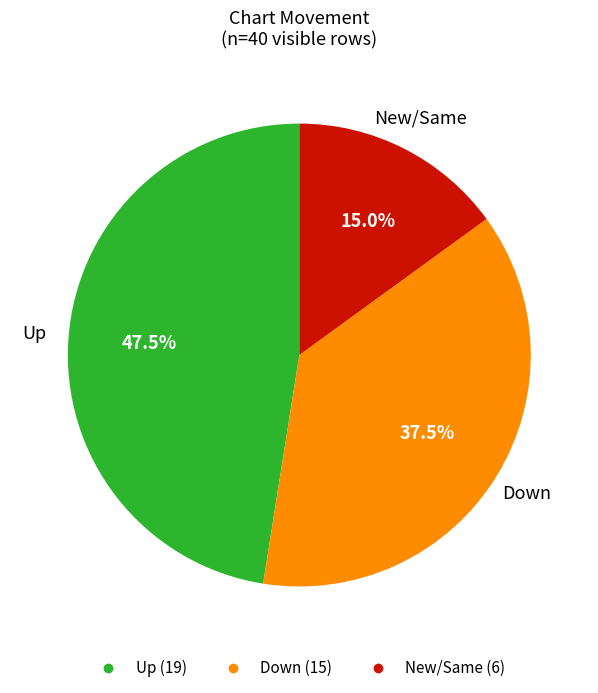

Is there a majority slice in this chart?

No